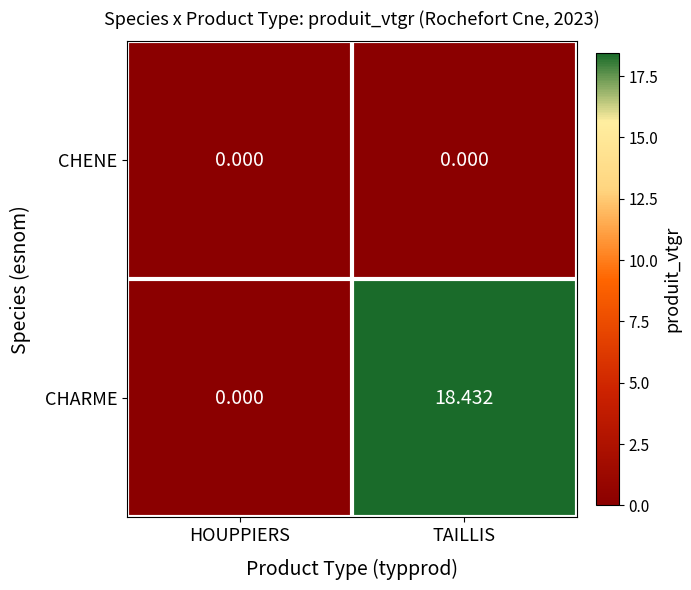

How many categories are shown in the chart?

2